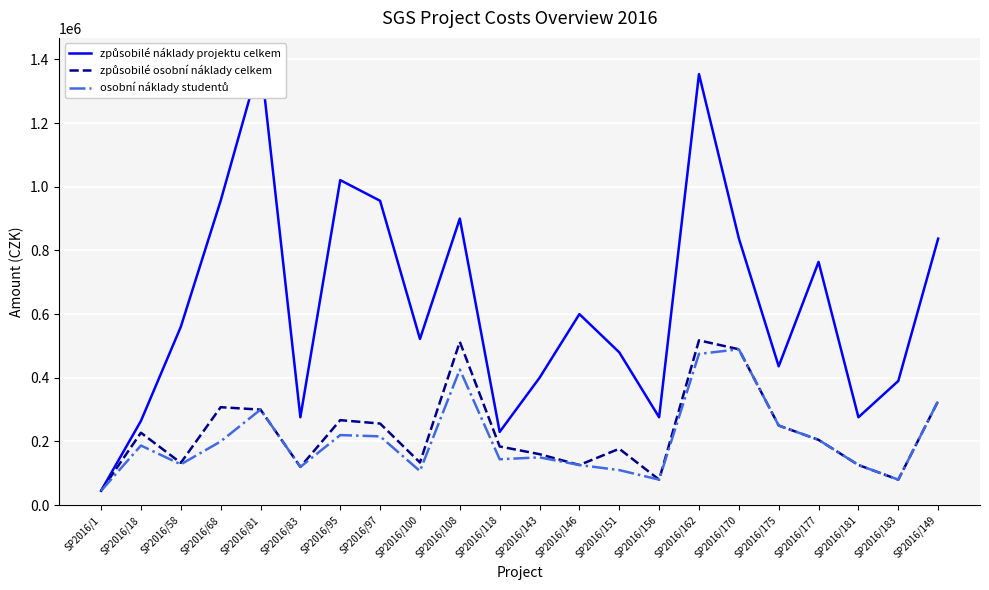

Reading left to right, what are all the values shown in this chart?

způsobilé náklady projektu celkem: 45000	264413	560000	956000	1400000	276000	1021000	956000	522000	900000	230000	400000	600000	480000	276000	1354000	838000	436000	764000	276000	390000	837000
způsobilé osobní náklady celkem: 45000	227400	132690	307628	300000	120000	266900	256200	133810	513100	184200	160000	126000	177000	80000	517606	489542	250000	205000	126000	80000	327000
osobní náklady studentů: 45000	187200	128000	200000	300000	120000	220000	216000	107010	426000	144000	150000	126000	110000	80000	475000	489542	250000	205000	126000	80000	327000